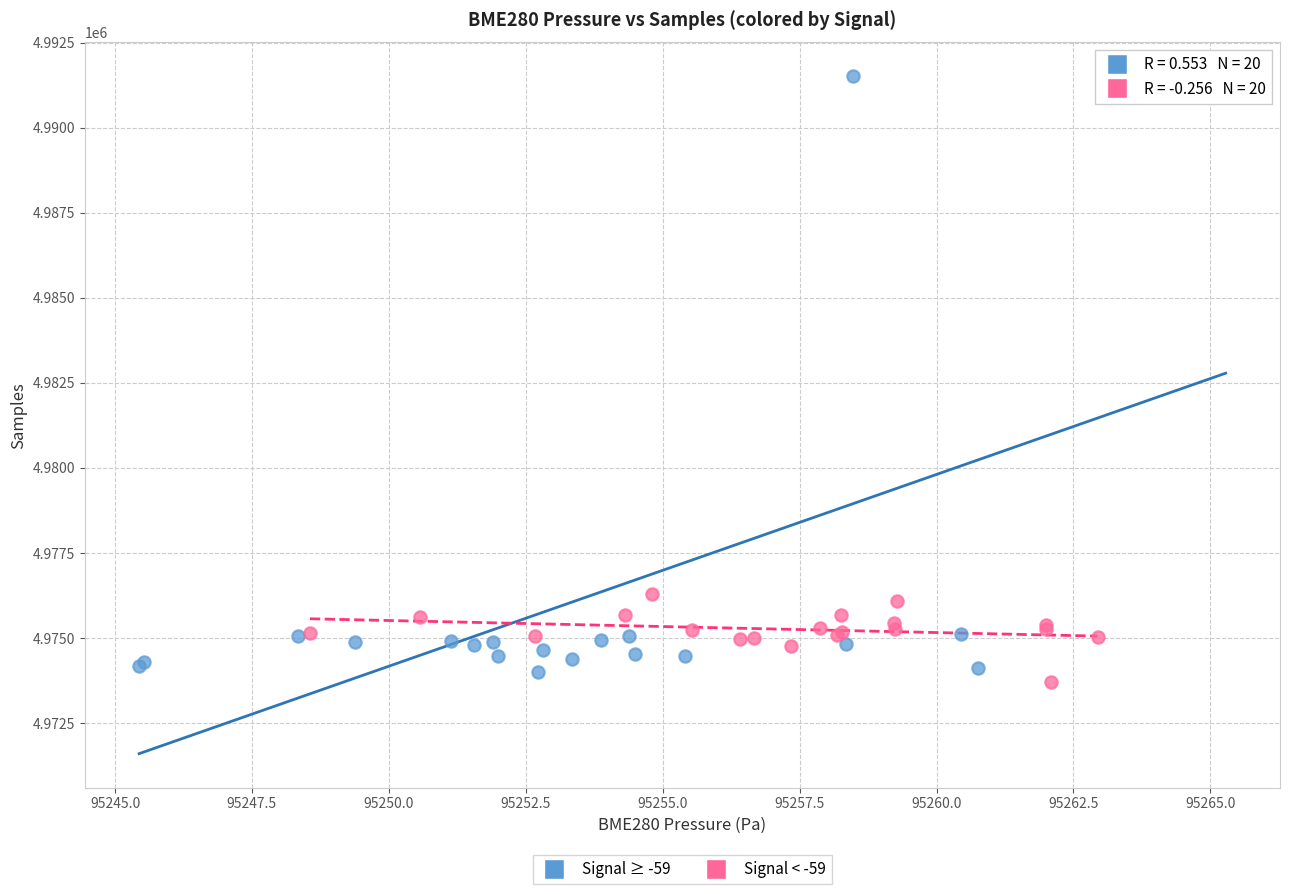

What are all the series names shown in the legend?

Signal ≥ -59, Signal < -59